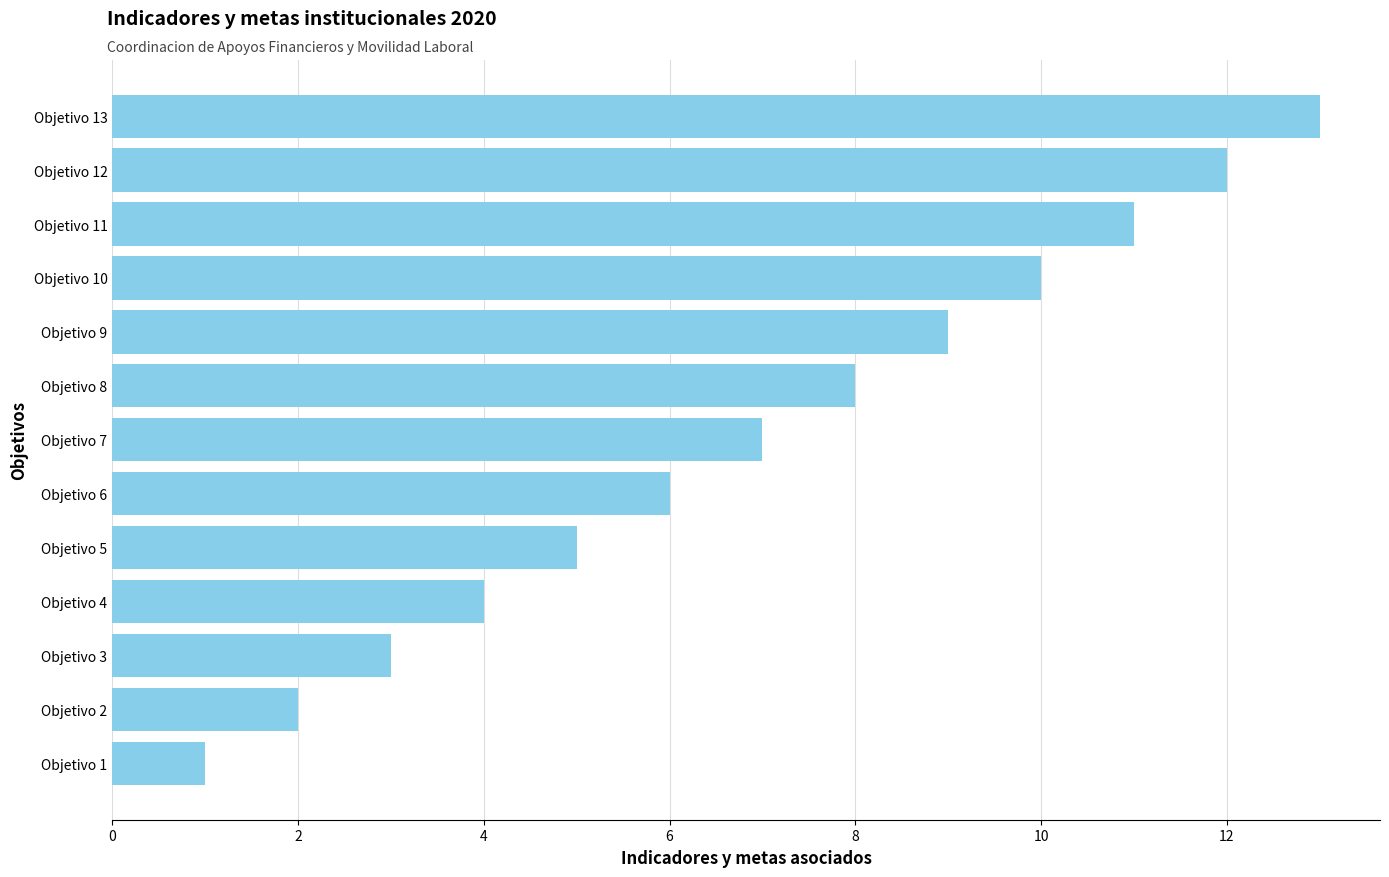

What is the average value?

7